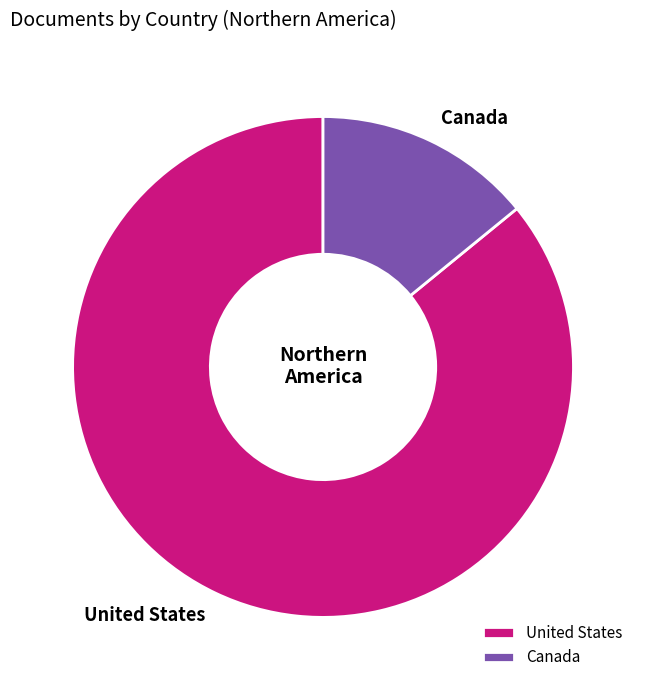

How many slices are in this pie chart?

2